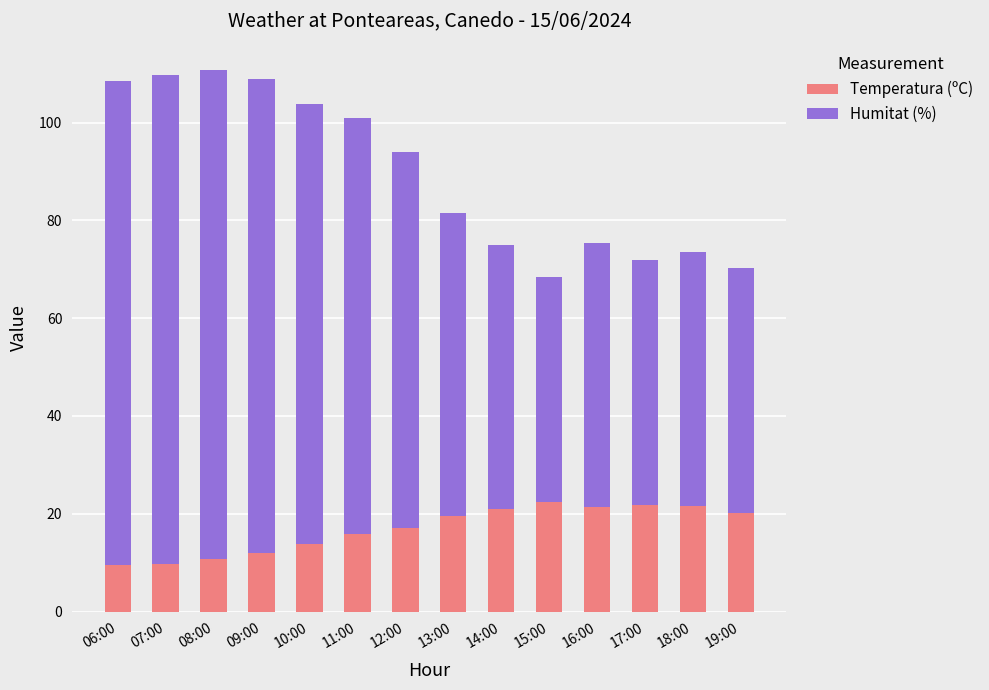

What is the value of the Temperatura (ºC) bar at the 4th from the left?

12.0